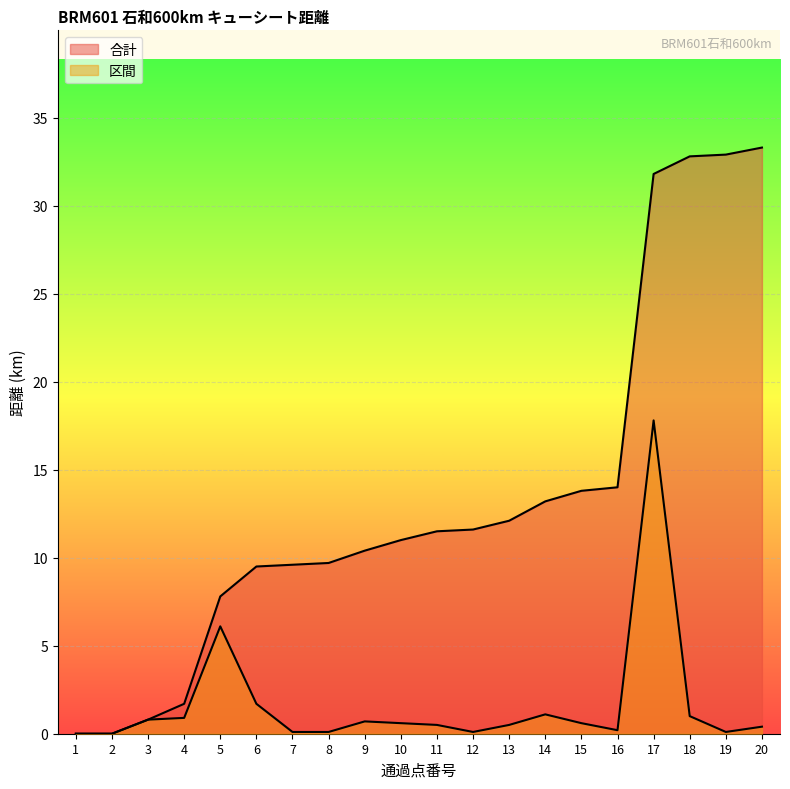

What is the spread (max minus min) of values at 20?

32.9